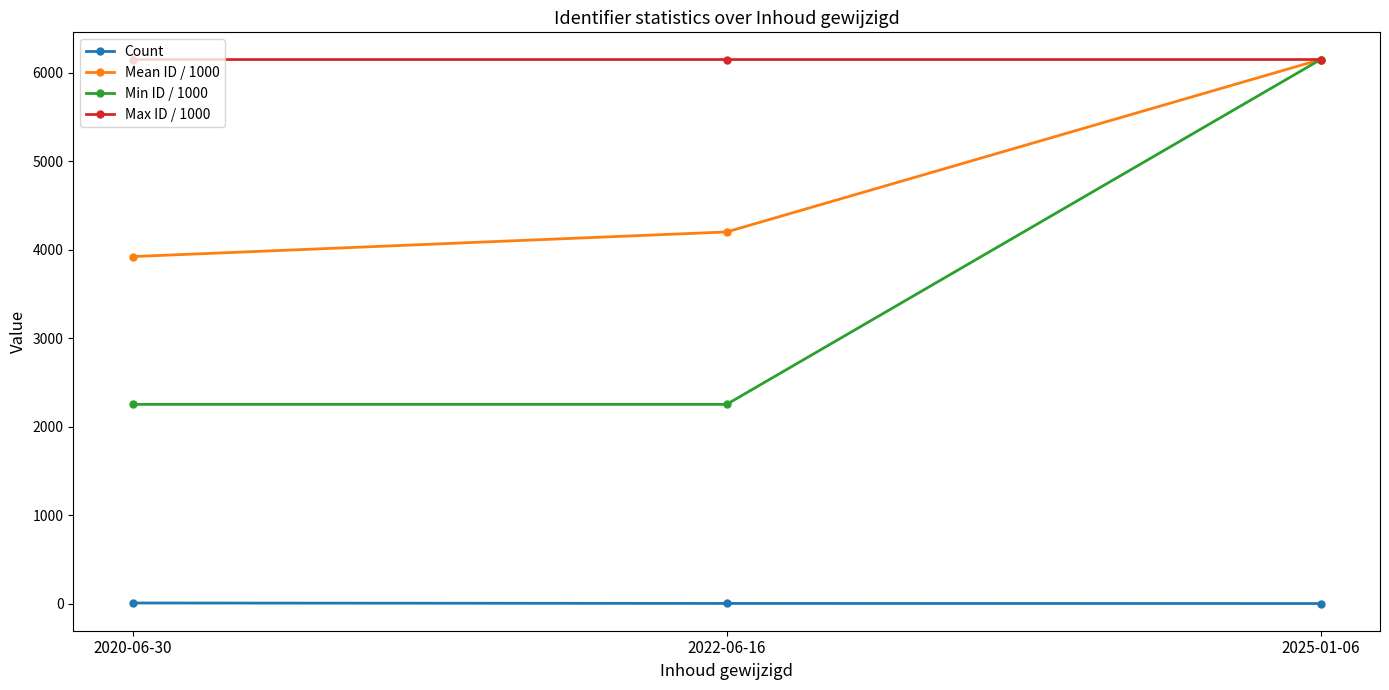

Where is Mean ID / 1000 nearest to the value 5034?

2022-06-16